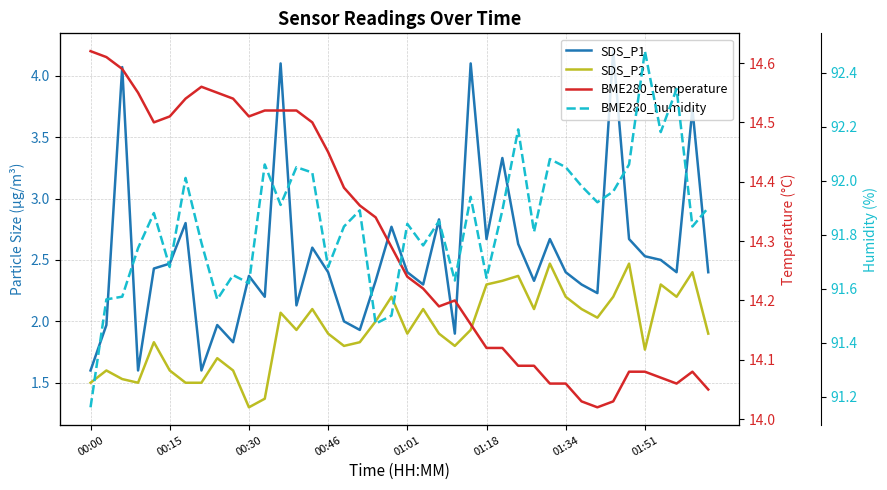

Count the number of data series in this chart.

4